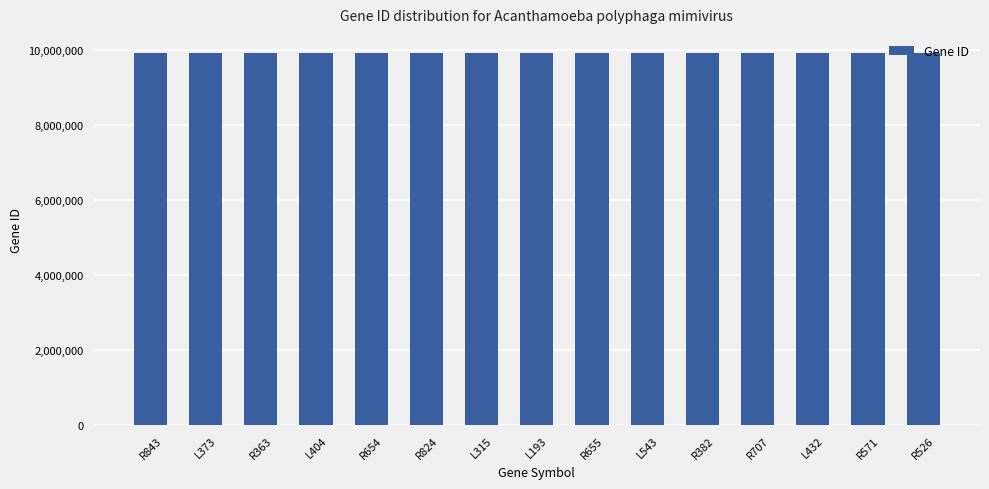

Does the chart contain any negative values?

No